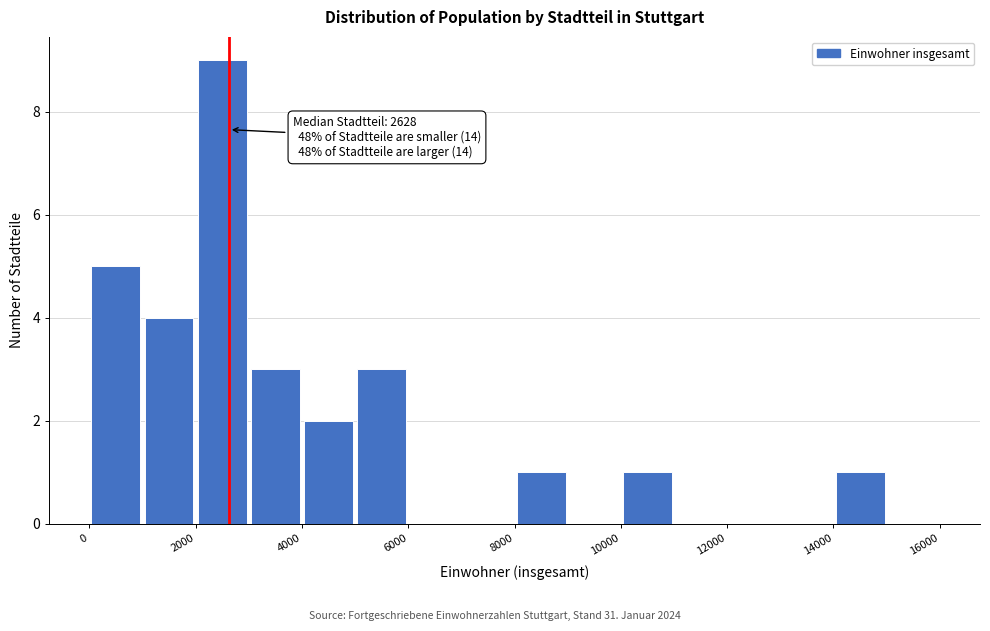

Which range on the x-axis has the tallest bar?

2000 to 3000